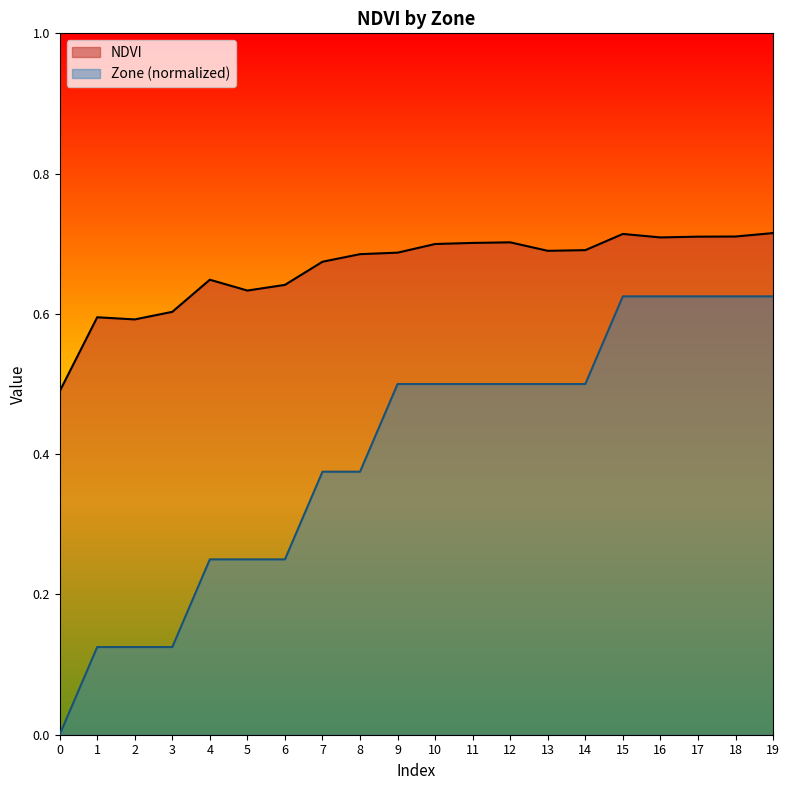

Reading left to right, what are all the values shown in this chart?

NDVI: 0.5	0.6	0.6	0.6	0.6	0.6	0.6	0.7	0.7	0.7	0.7	0.7	0.7	0.7	0.7	0.7	0.7	0.7	0.7	0.7
Zone: 0.0	0.1	0.1	0.1	0.2	0.2	0.2	0.4	0.4	0.5	0.5	0.5	0.5	0.5	0.5	0.6	0.6	0.6	0.6	0.6